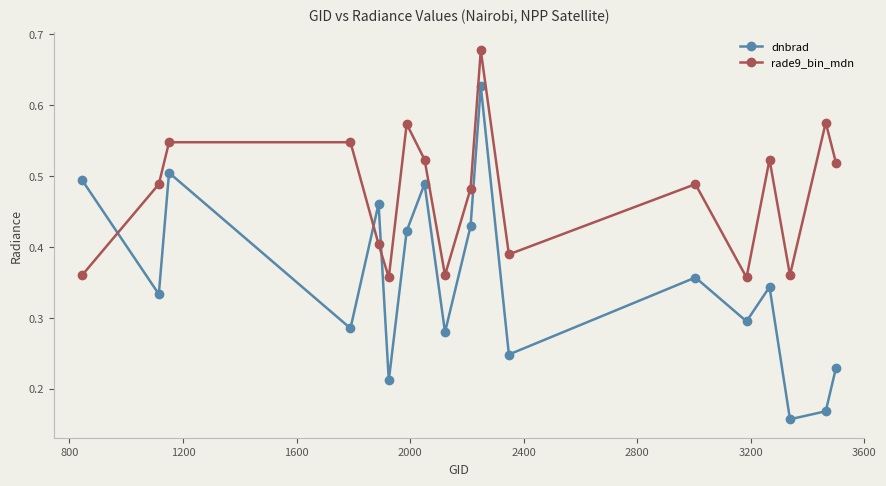

After their last crossing, which series has the higher values: rade9_bin_mdn or dnbrad?

rade9_bin_mdn